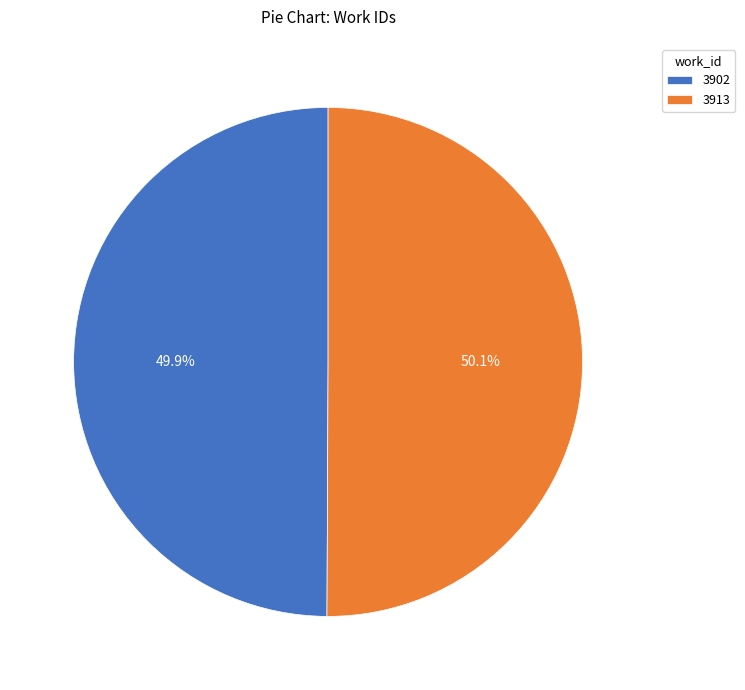

How much of the chart is everything except 3902?

50.1%